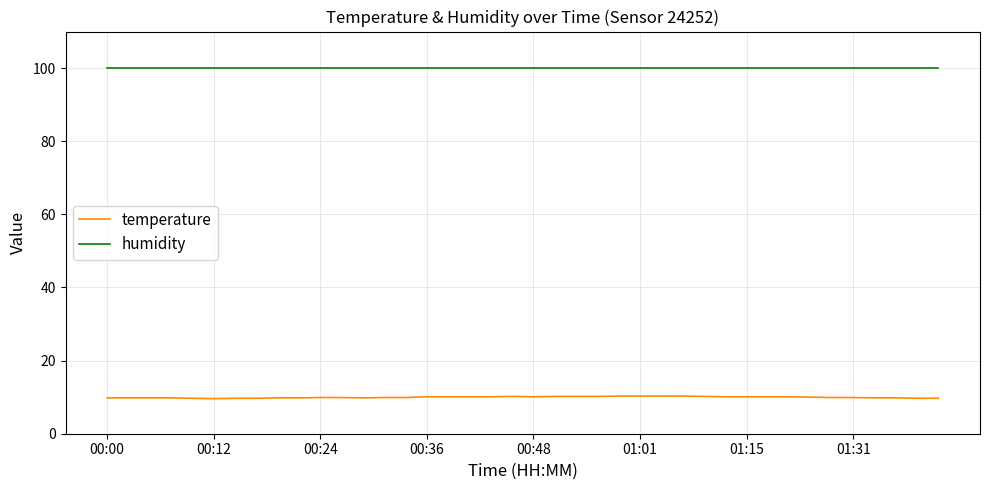

Which series has the largest range (max minus min)?

temperature